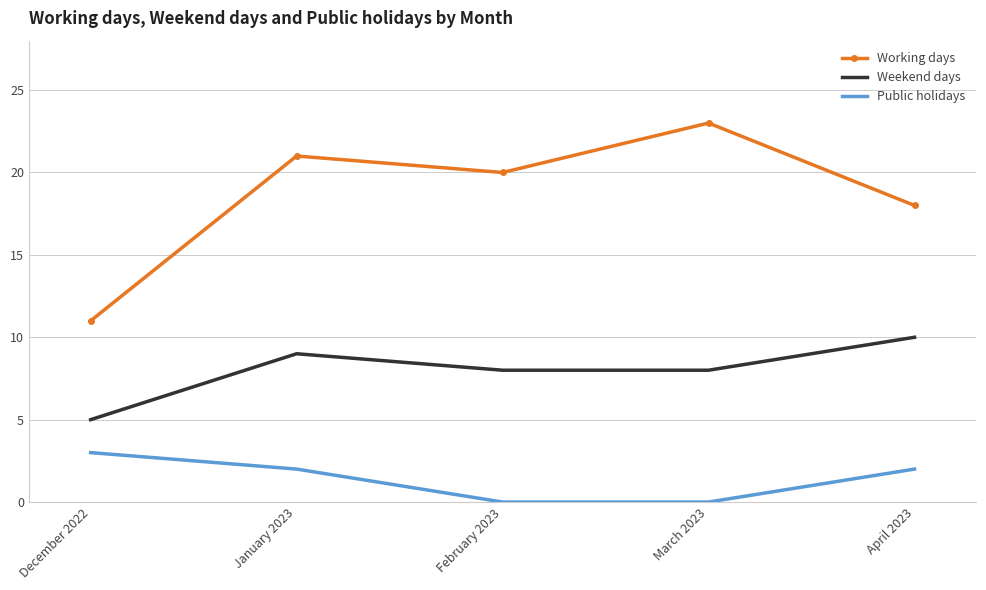

What is the difference between the highest and lowest values at April 2023?

16